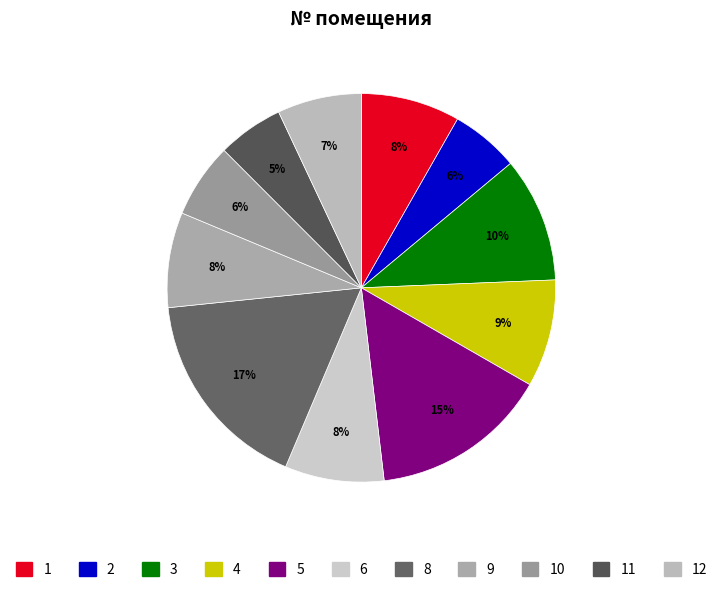

How many slices are in this pie chart?

11